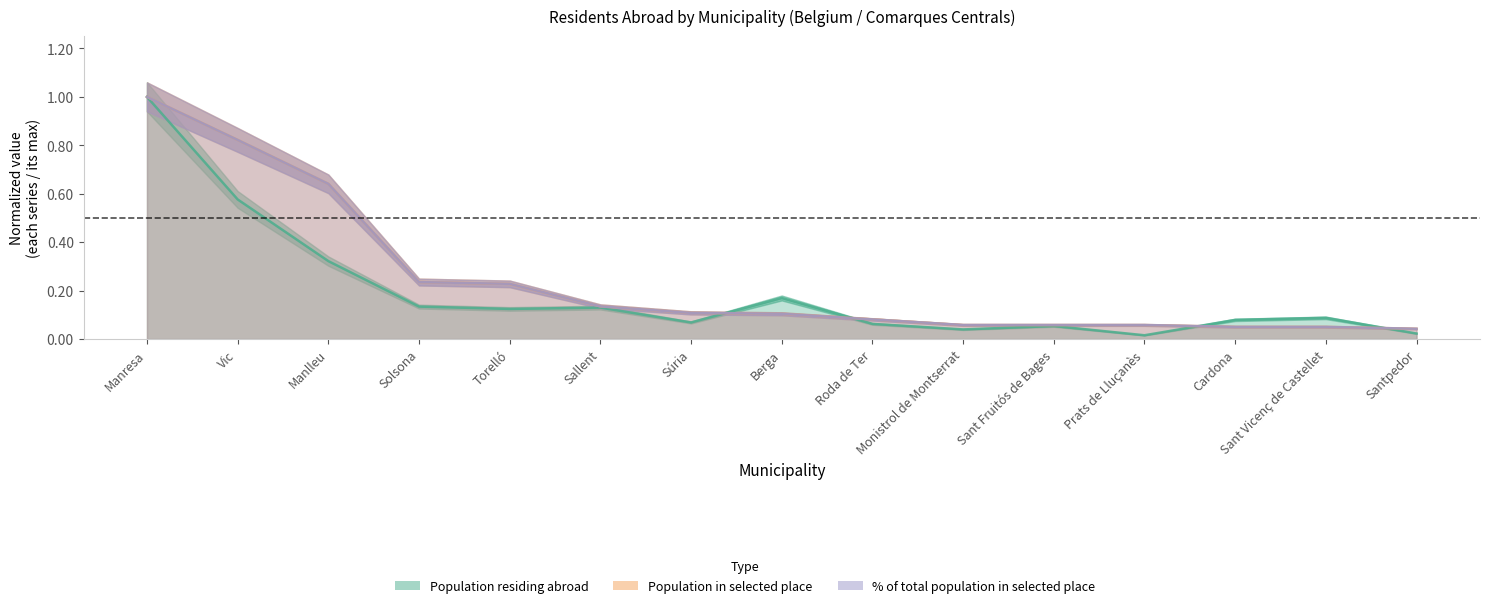

What is the difference between the Population residing abroad values at Cardona and Manlleu?

0.2